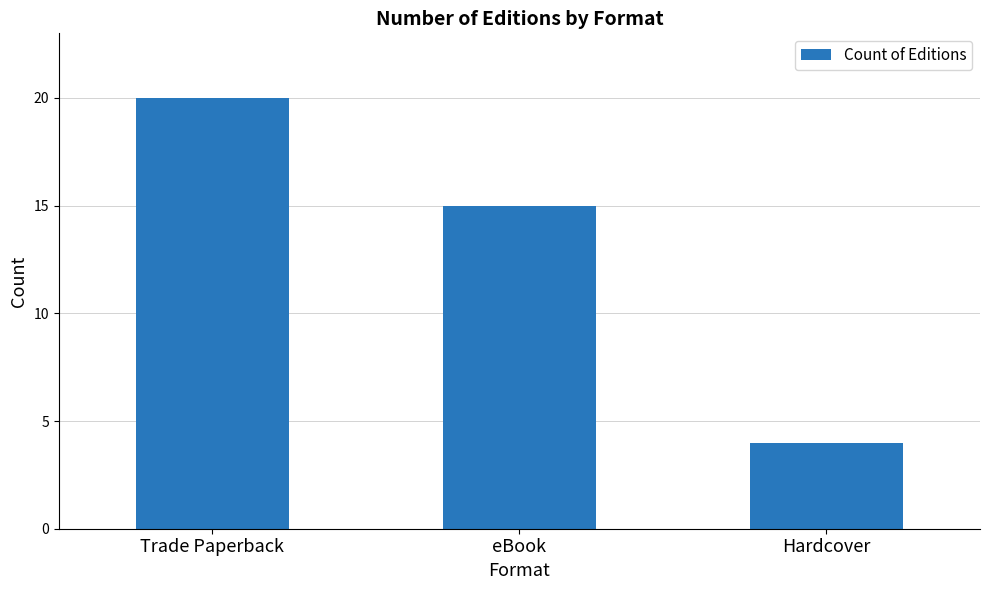

What is the greatest value displayed?

20